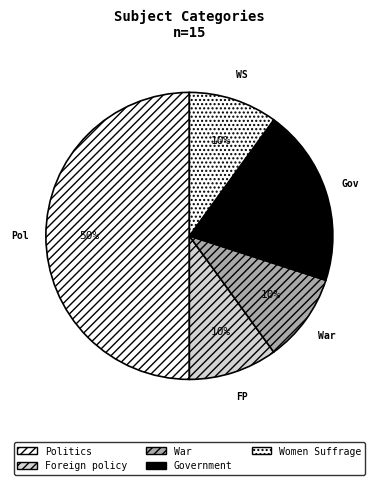

Count the number of slices in the pie.

5